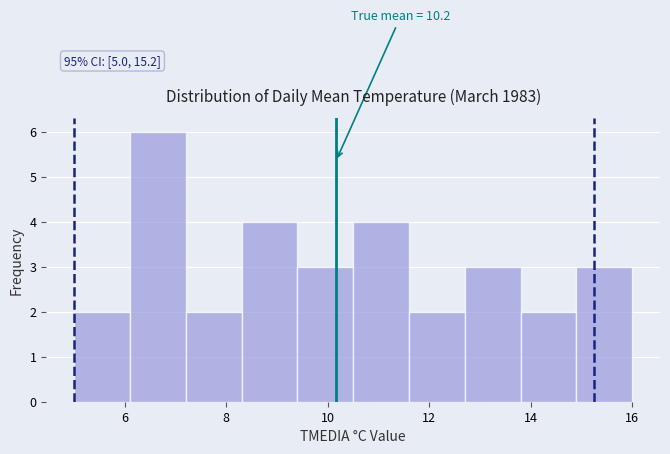

Over which range of the x-axis is the bar tallest?

6.1 to 7.2